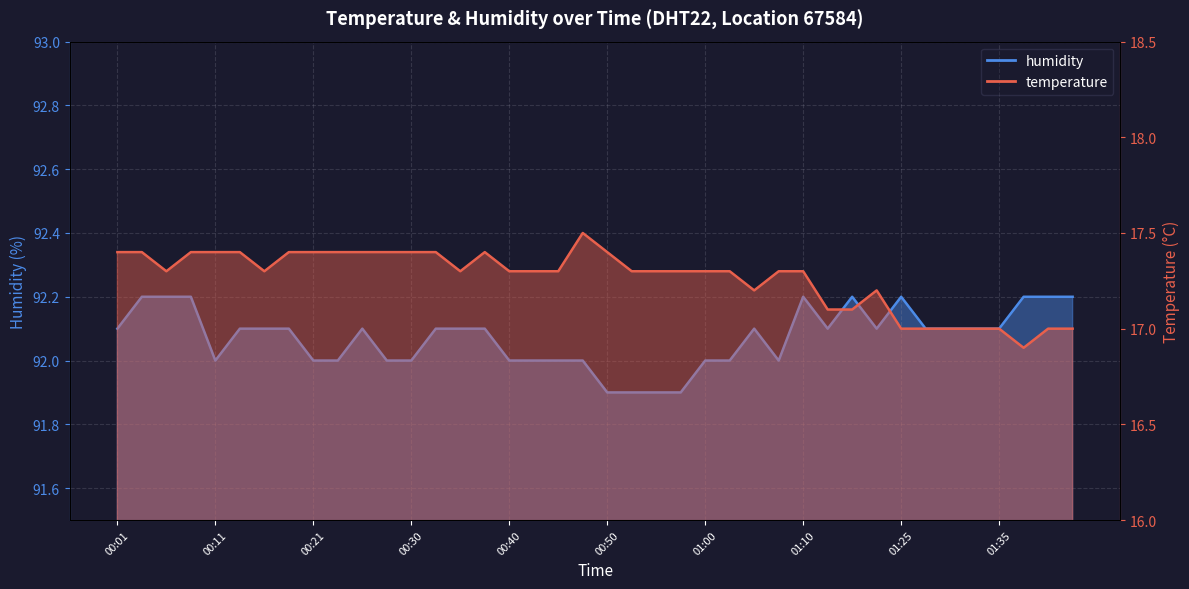

What are all the series names shown in the legend?

temperature, humidity